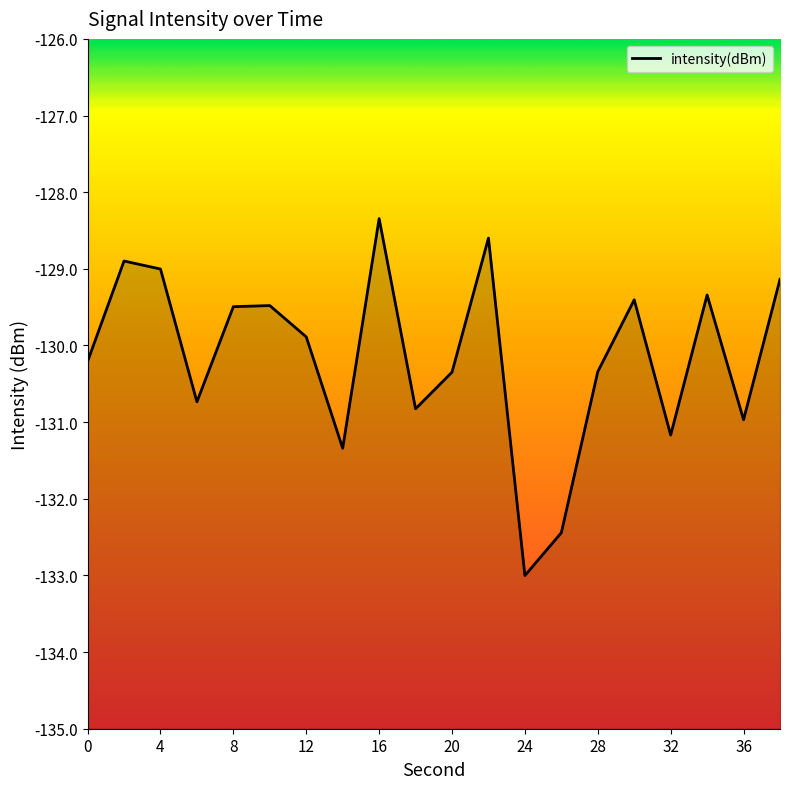

How many lines are shown in the chart?

1